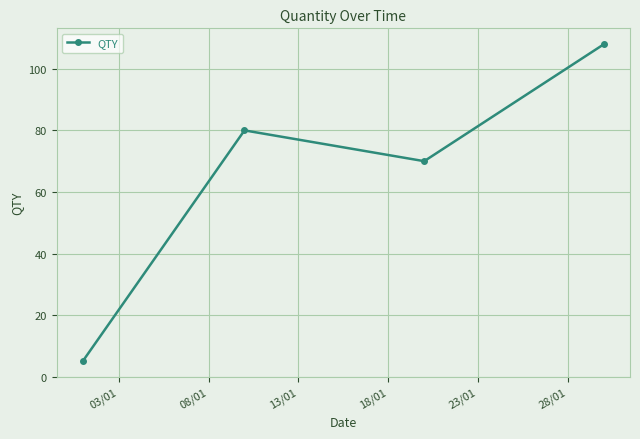

What is the maximum value shown in the chart?

108